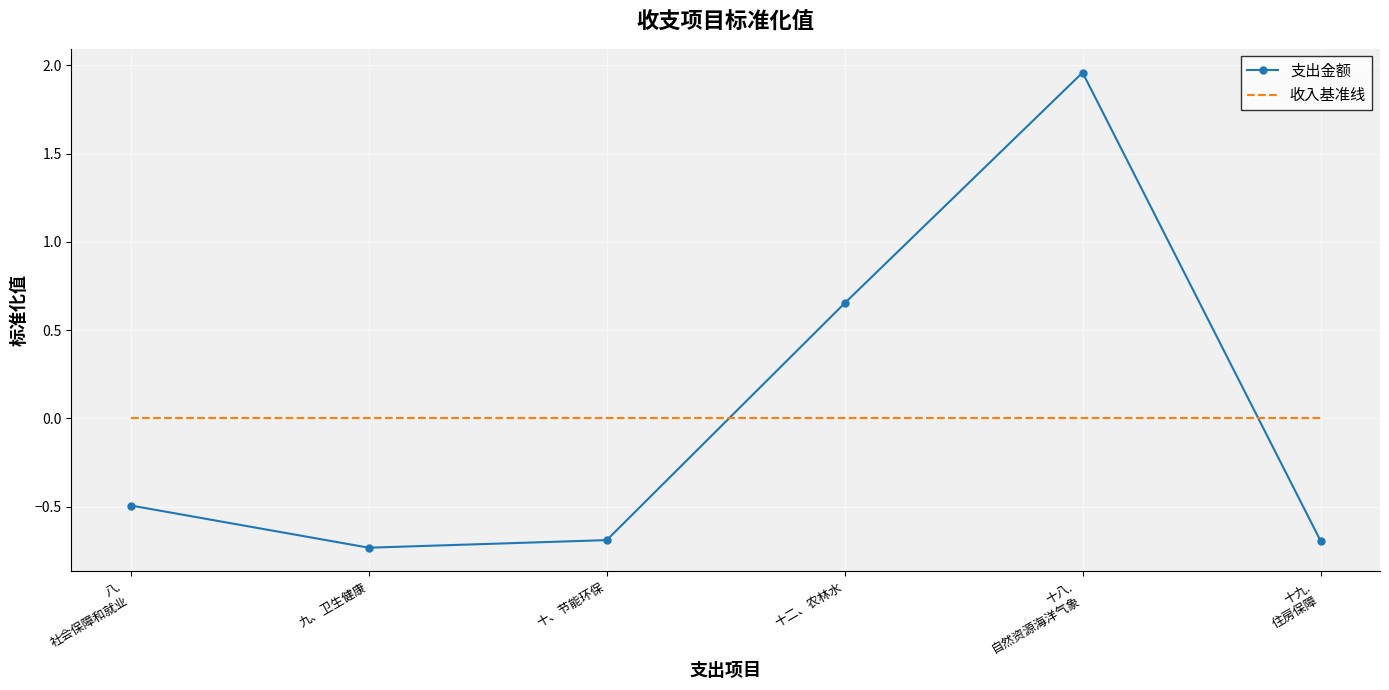

Which series changed the most between 十、节能环保 and 十二、农林水?

支出金额